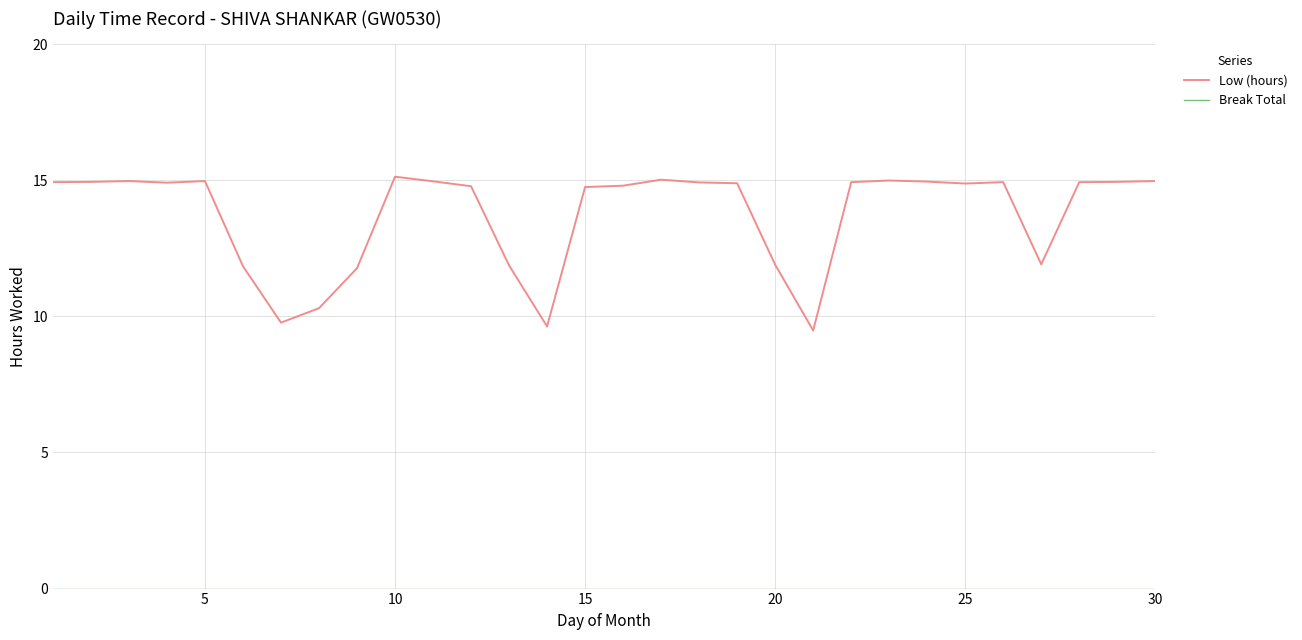

Which series has the largest total across all categories?

Low (hours)